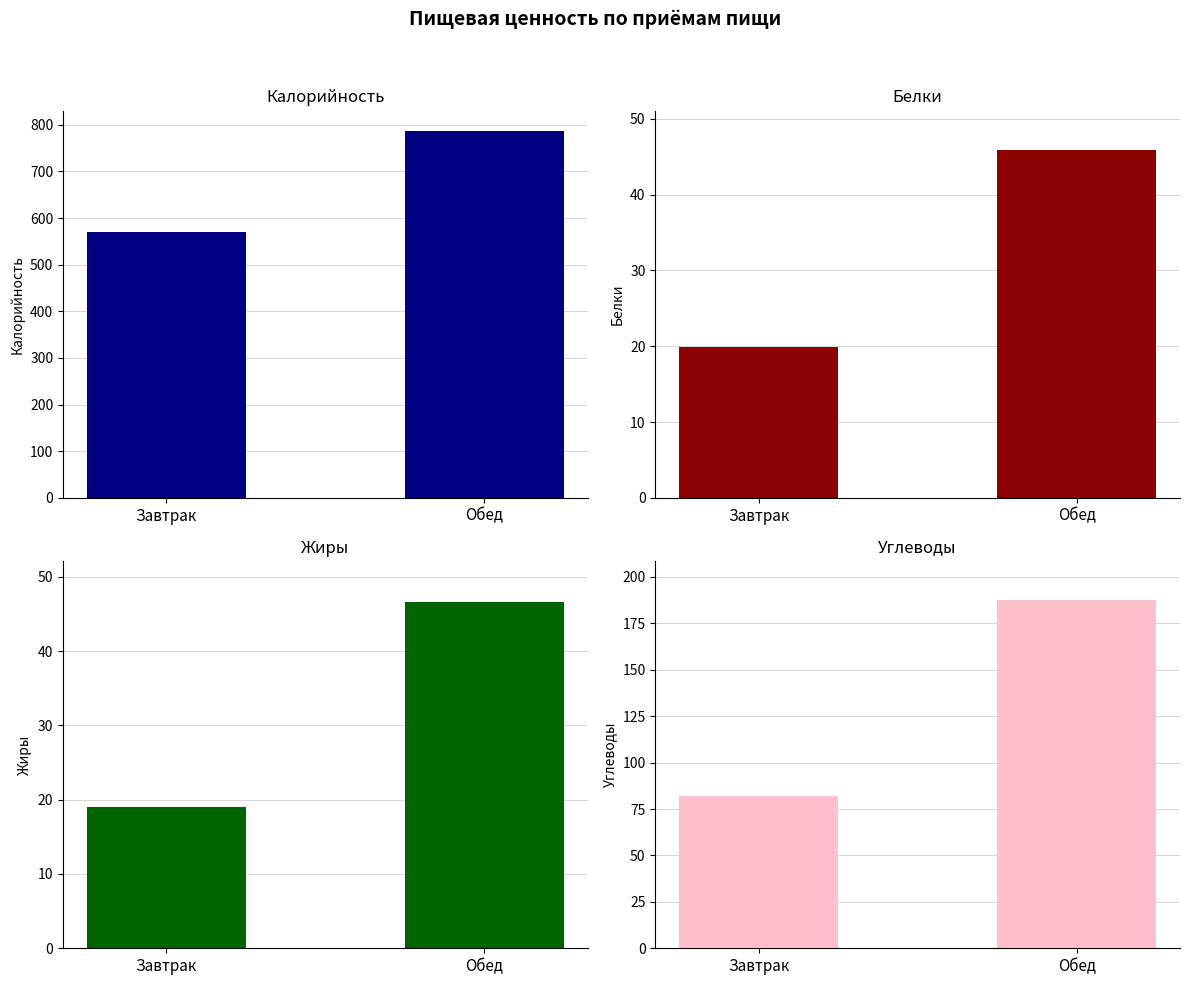

At Завтрак, list the series in order from smallest to largest.

Жиры, Белки, Углеводы, Калорийность